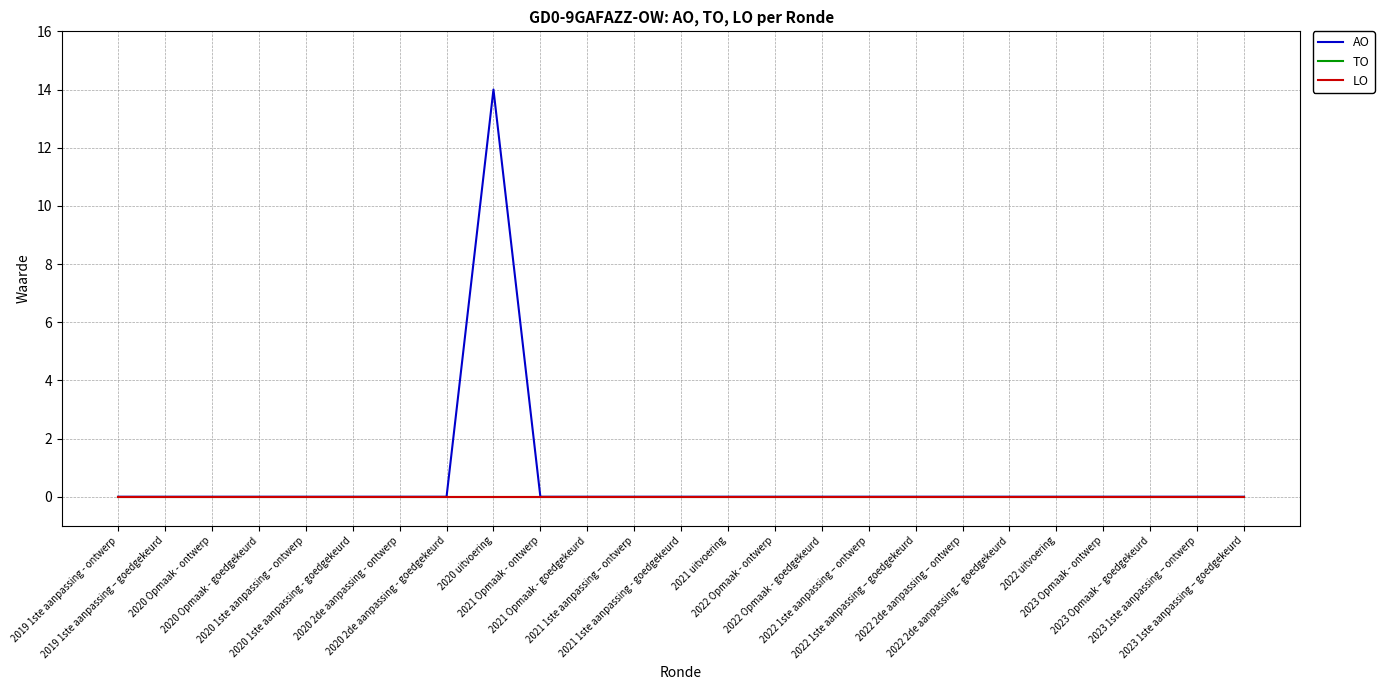

Between 2020 2de aanpassing - goedgekeurd and 2022 2de aanpassing – goedgekeurd, which series saw the biggest shift?

AO